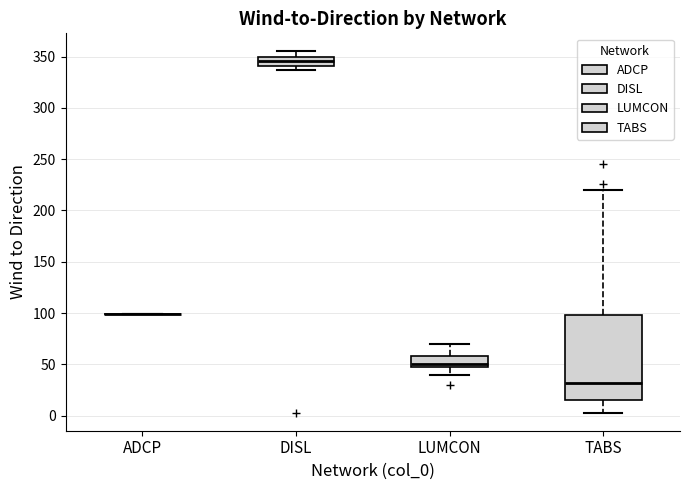

Comparing the boxes themselves (not the whiskers), which one is the tallest?

TABS